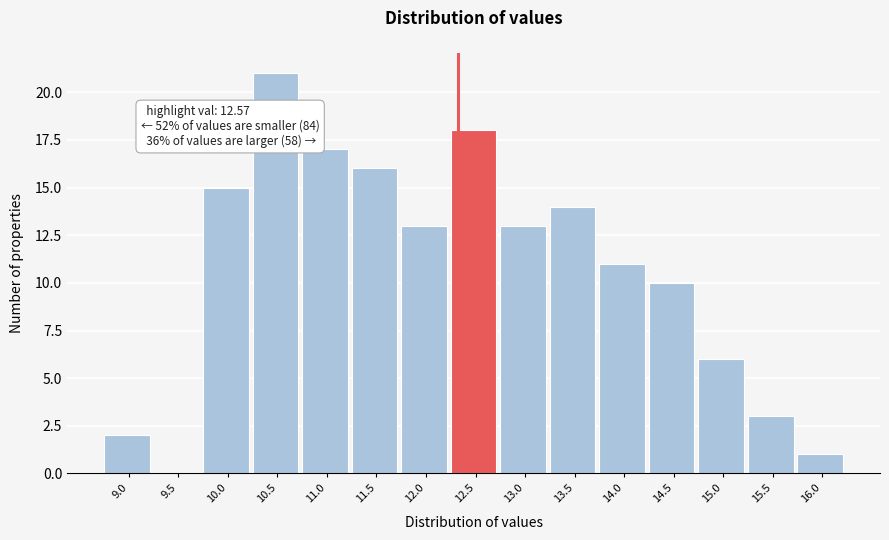

Reading right to left, extract all data points from this chart.

16.0=1	15.5=3	15.0=6	14.5=10	14.0=11	13.5=14	13.0=13	12.5=18	12.0=13	11.5=16	11.0=17	10.5=21	10.0=15	9.5=0	9.0=2